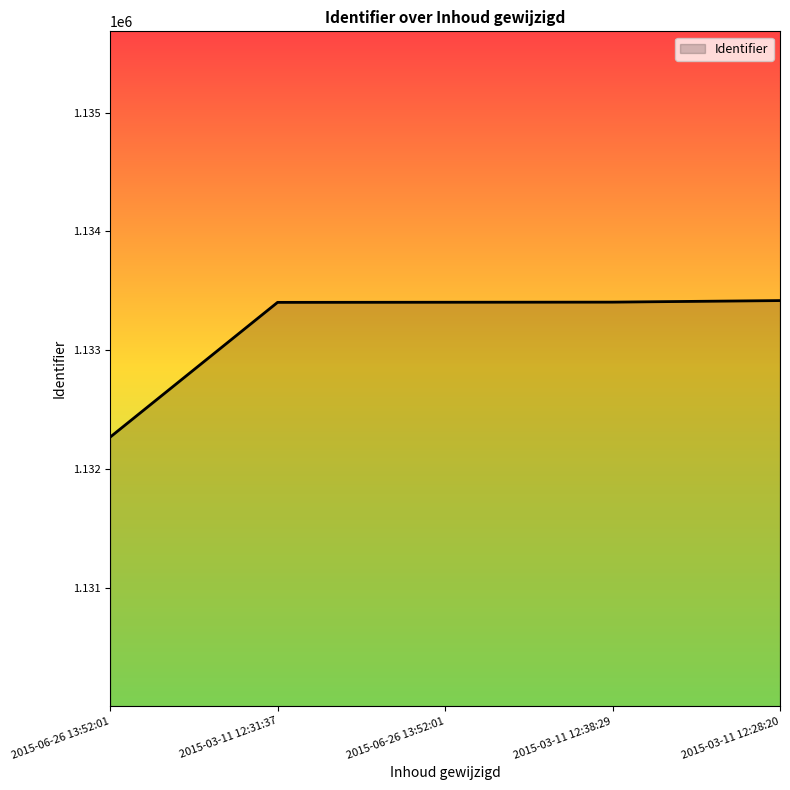

Reading left to right, transcribe all the data shown in this chart.

2015-06-26 13:52:01=1132268	2015-03-11 12:31:37=1133403	2015-06-26 13:52:01=1133404	2015-03-11 12:38:29=1133405	2015-03-11 12:28:20=1133418